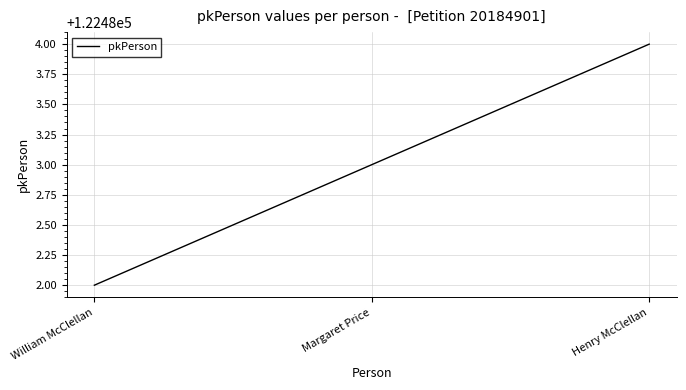

What is the sum of the values at William McClellan and Margaret Price?

244965